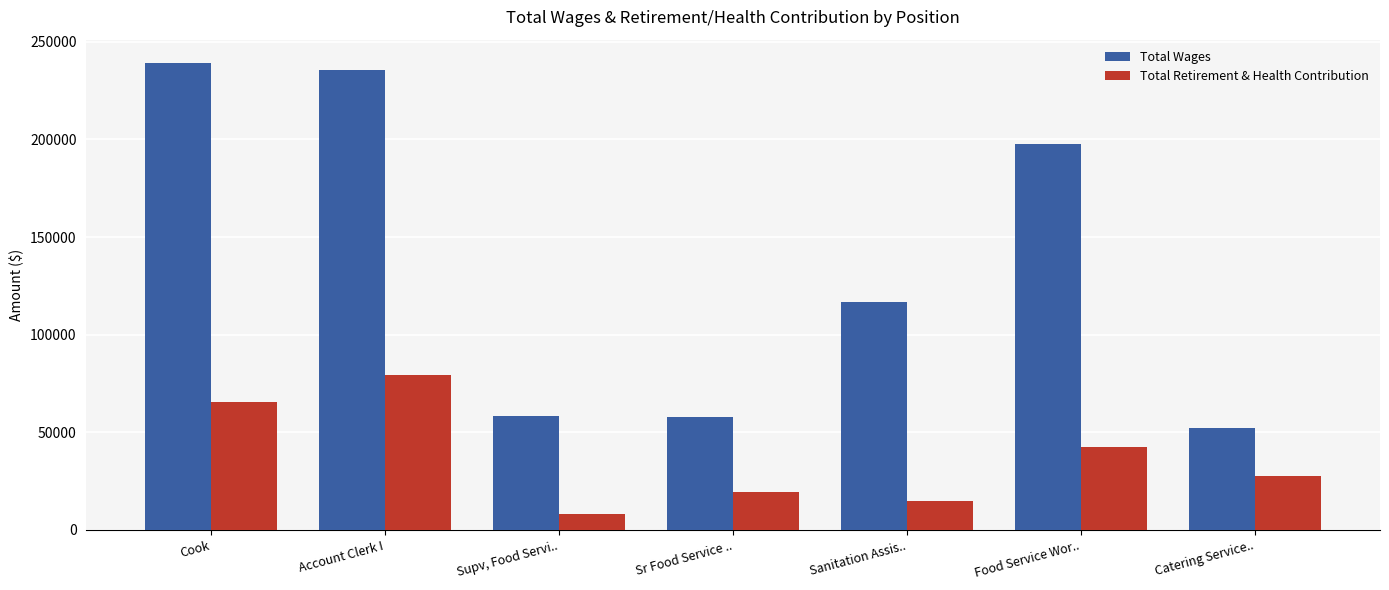

How many groups of bars are there?

7